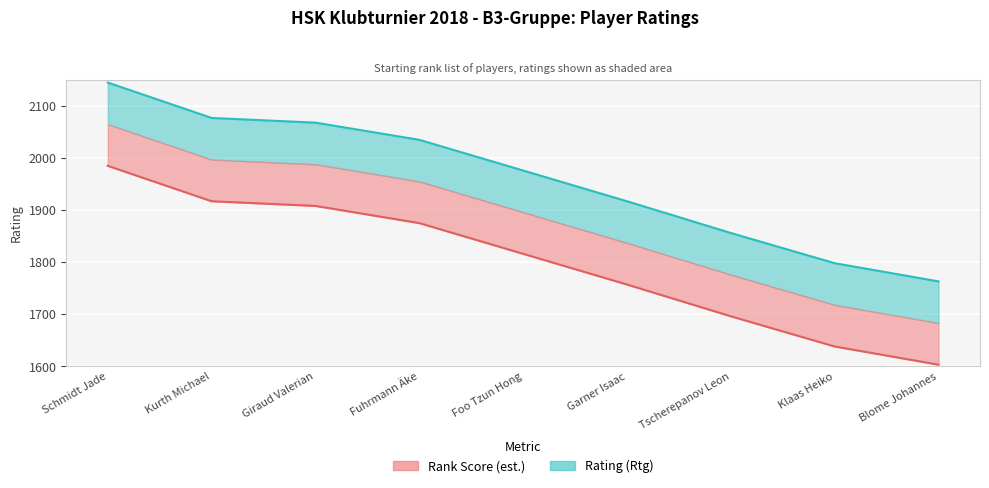

Which has a higher value, Garner Isaac or Kurth Michael?

Kurth Michael